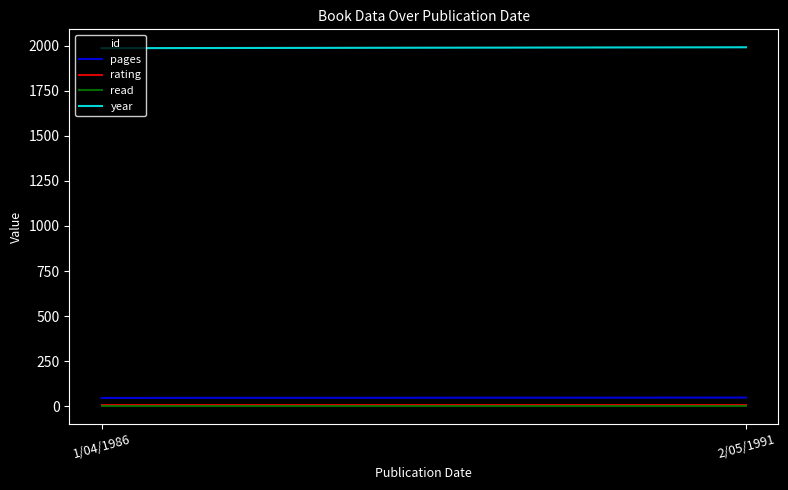

What is the sum of all rating values?

10